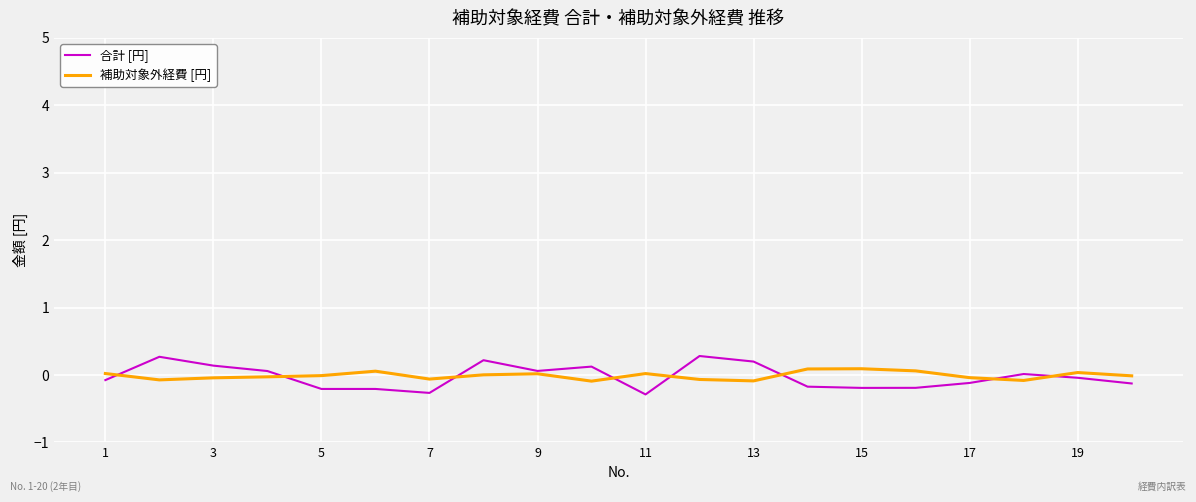

Does the chart have visible grid lines?

Yes